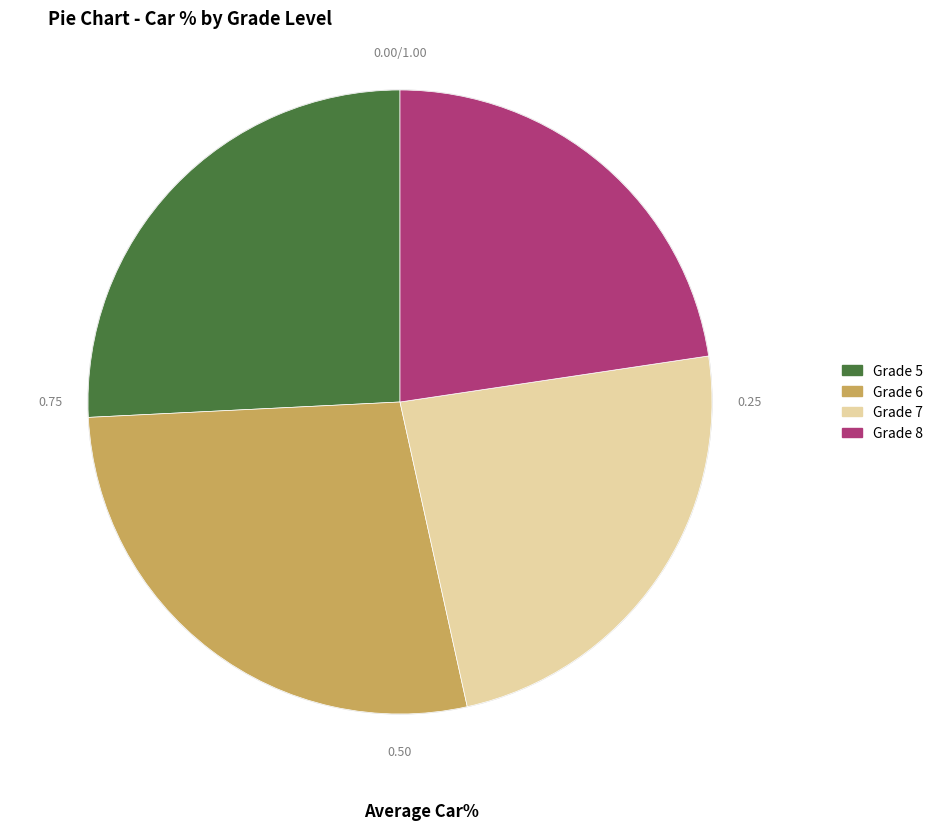

Is Grade 5 the majority of the pie?

No